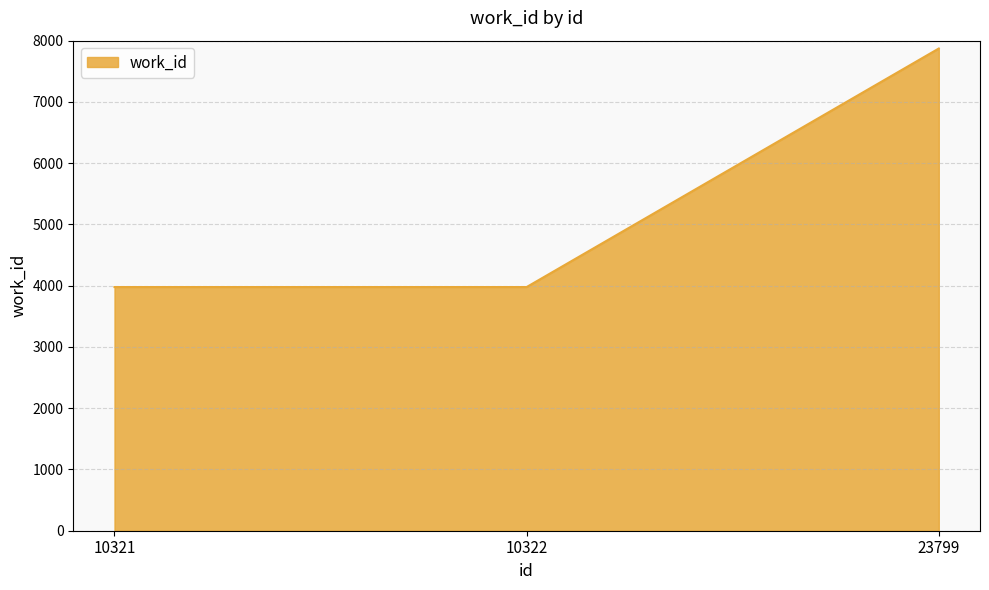

Does the chart have visible grid lines?

Yes